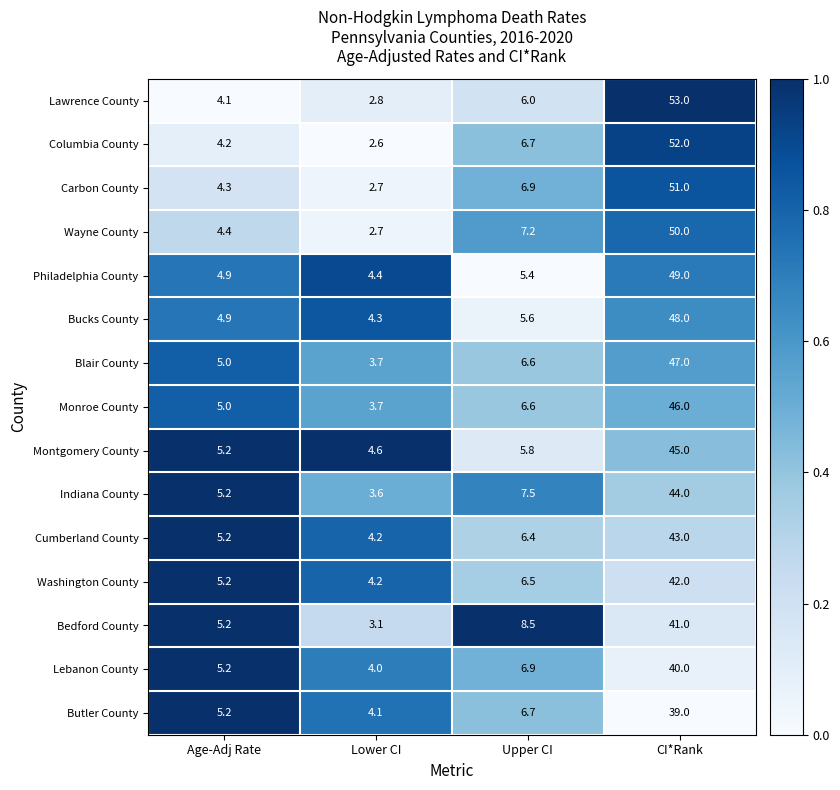

The Montgomery County series shows 45.0 at CI*Rank. True or false?

True